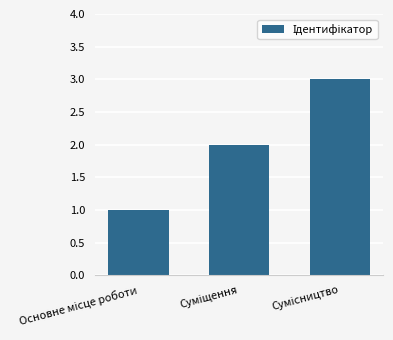

What is the difference between the maximum and second lowest values?

1